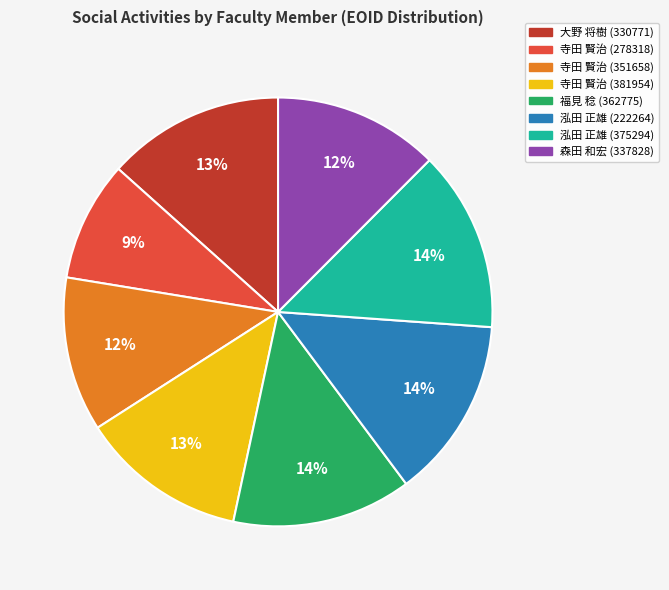

To the nearest percent, what portion does 寺田 賢治 (278318) represent?

9%